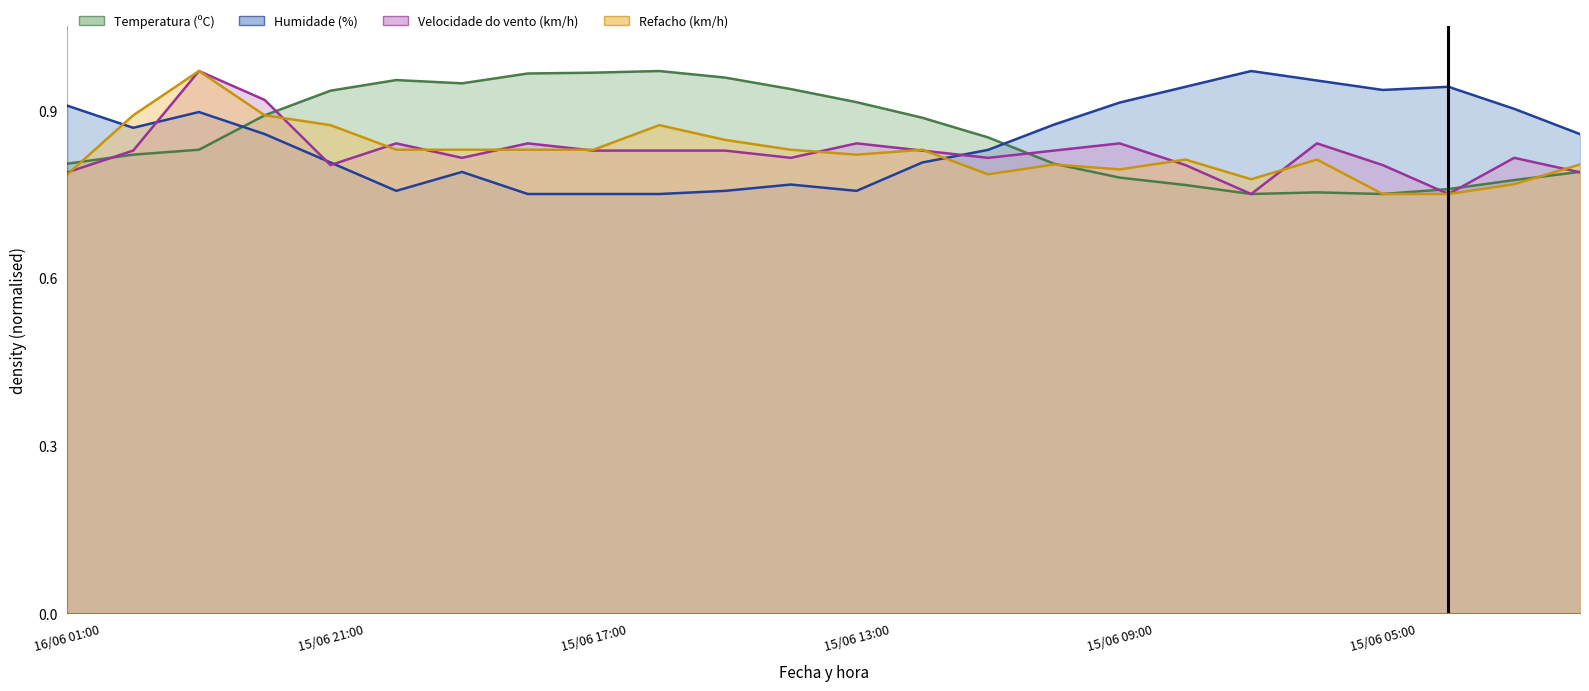

At which category is the sum across all series the highest?

15/06 23:00